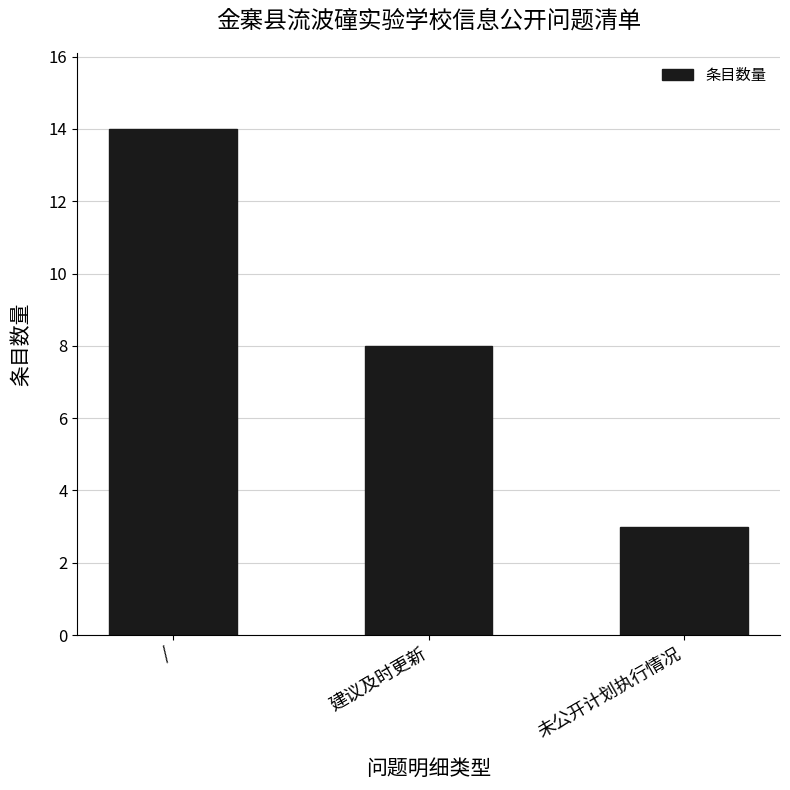

At which label does the data first exceed 8?

/